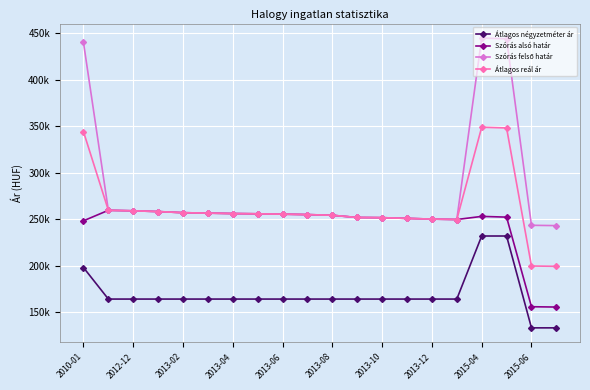

What is the lowest value of the Átlagos reál ár series?

199554